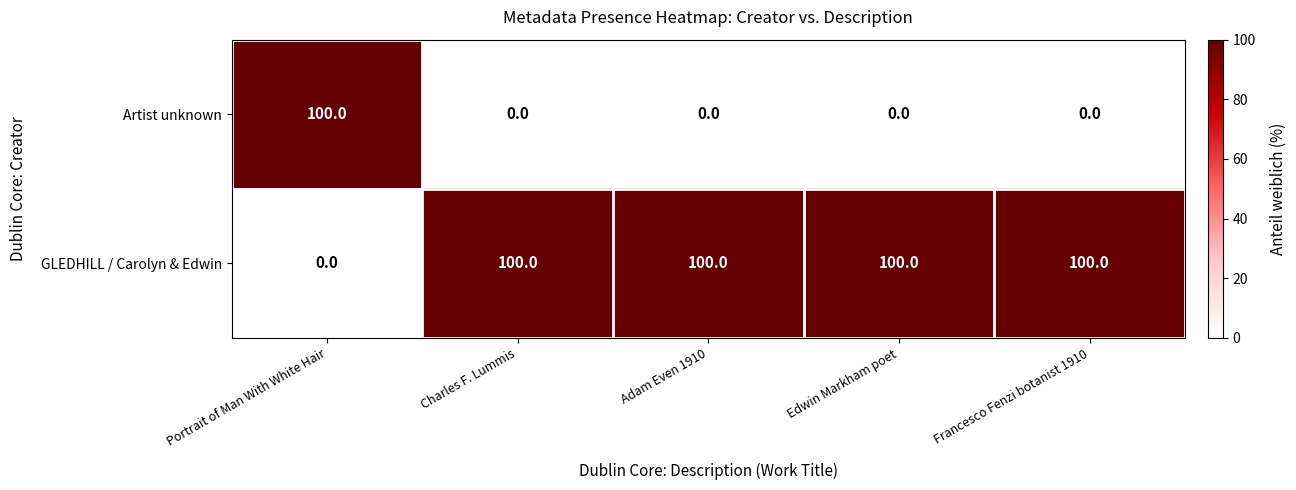

What is the greatest value displayed?

100